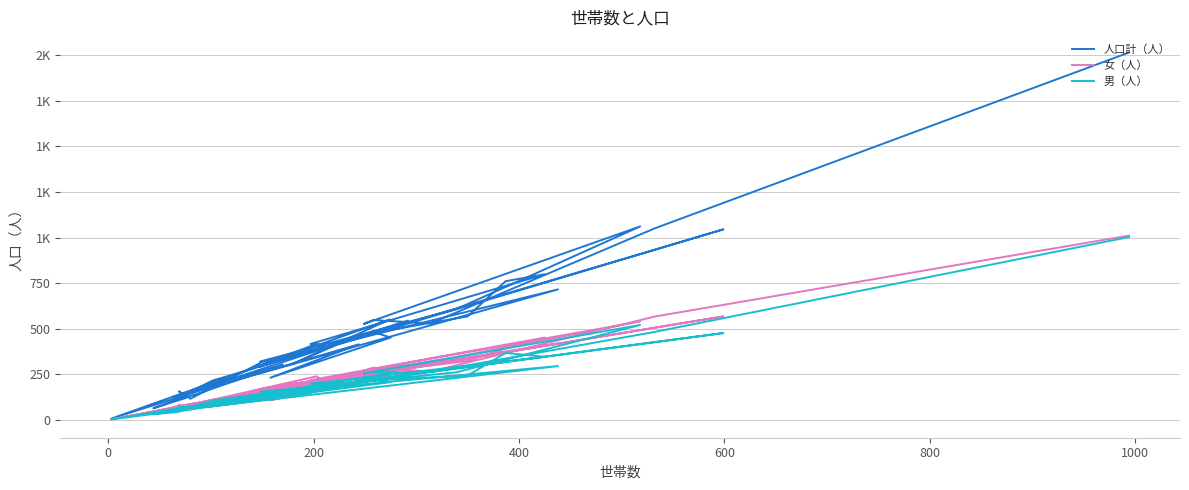

What is the minimum value for 人口計（人）?

8